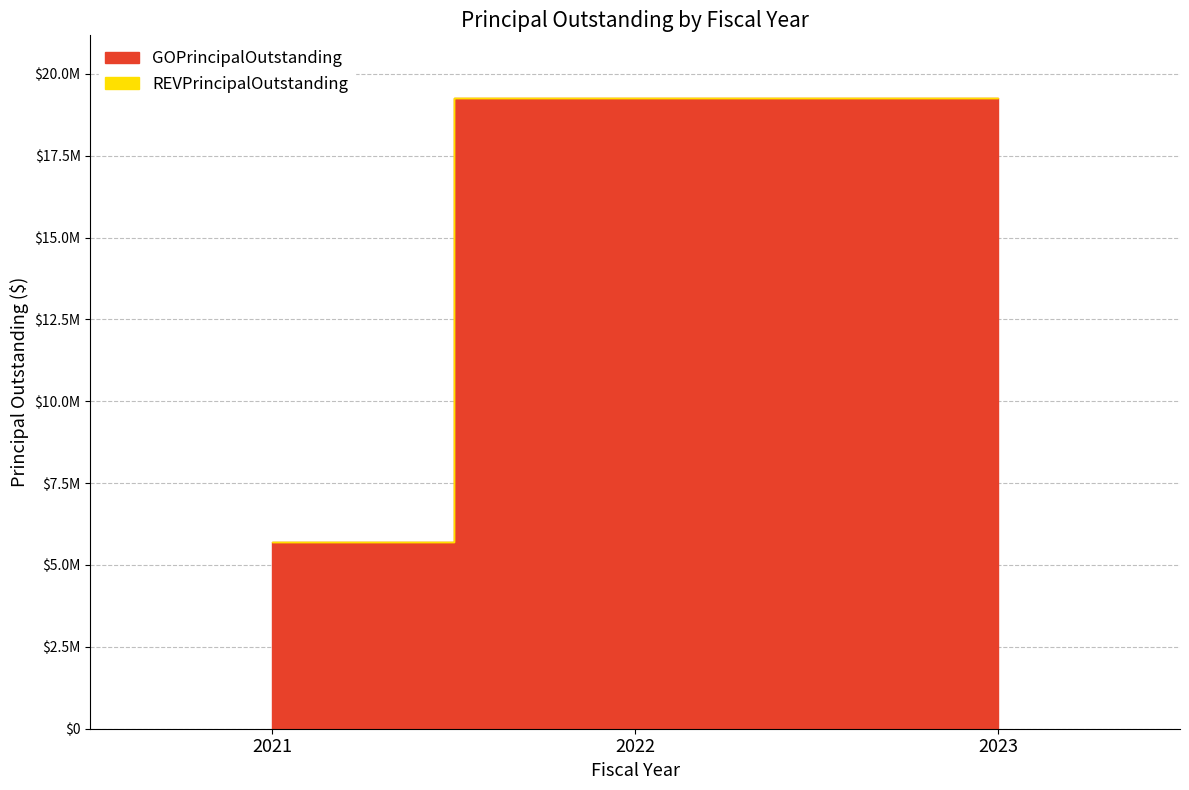

Is it true that the value at 2022 is 30693423?

False